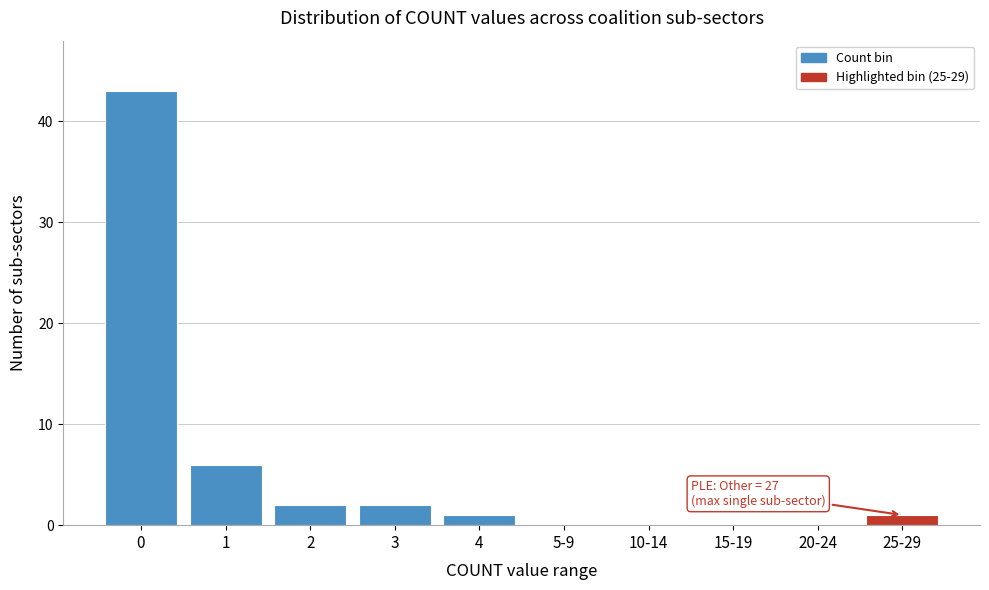

Reading left to right, what are all the values shown in this chart?

0=43	1=6	2=2	3=2	4=1	5-9=0	10-14=0	15-19=0	20-24=0	25-29=1